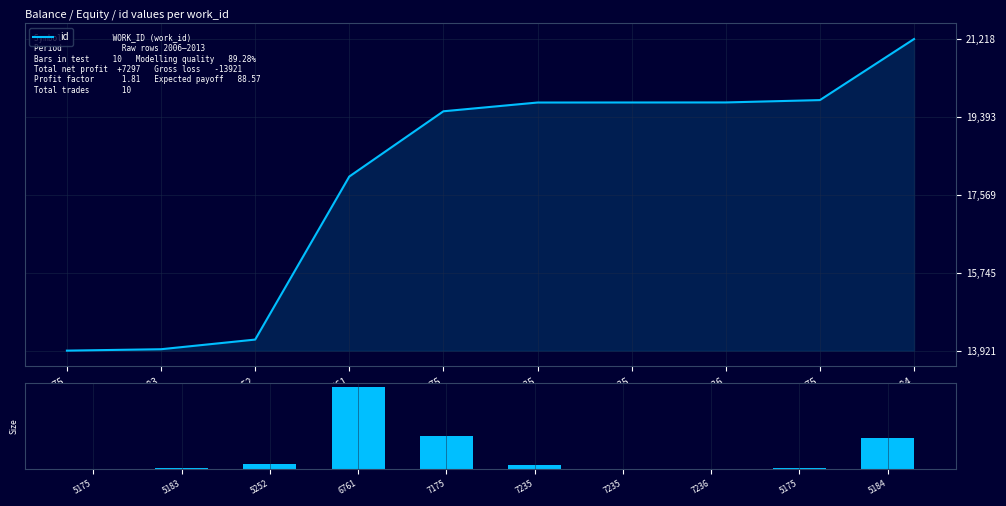

At how many categories does at least one series exceed 7863?

10